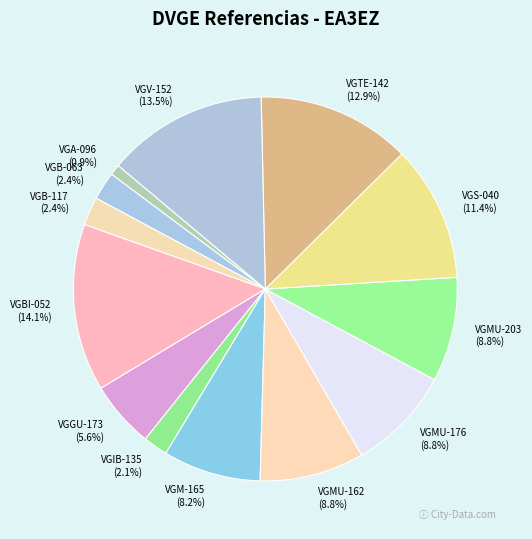

To the nearest percent, what percentage of the pie is VGIB-135?

2%